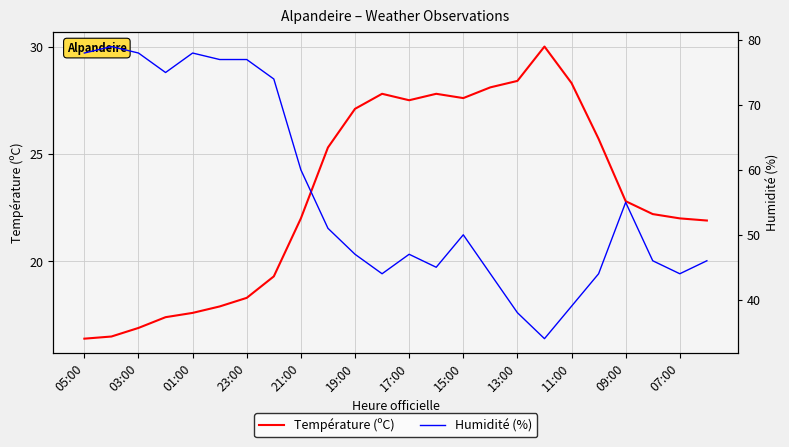

How many lines are shown in the chart?

2